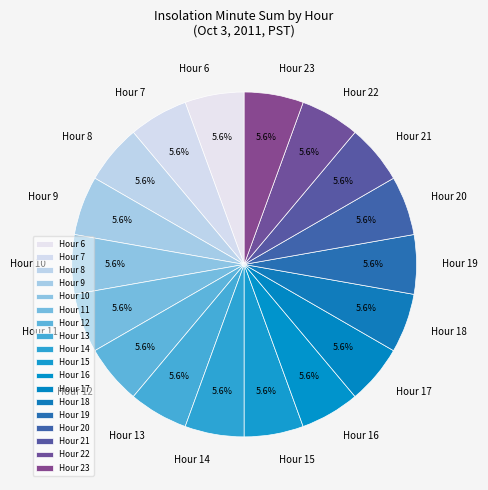

Does Hour 8 represent more than half of the total?

No